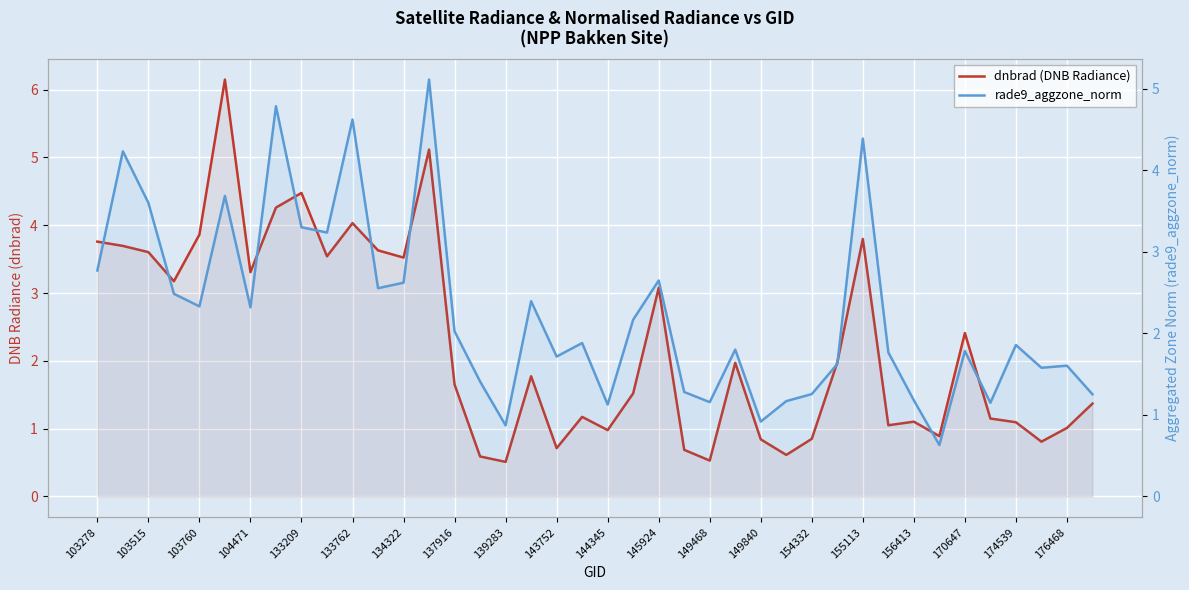

The value of rade9_aggzone_norm at 104471 is 0.6. True or false?

False